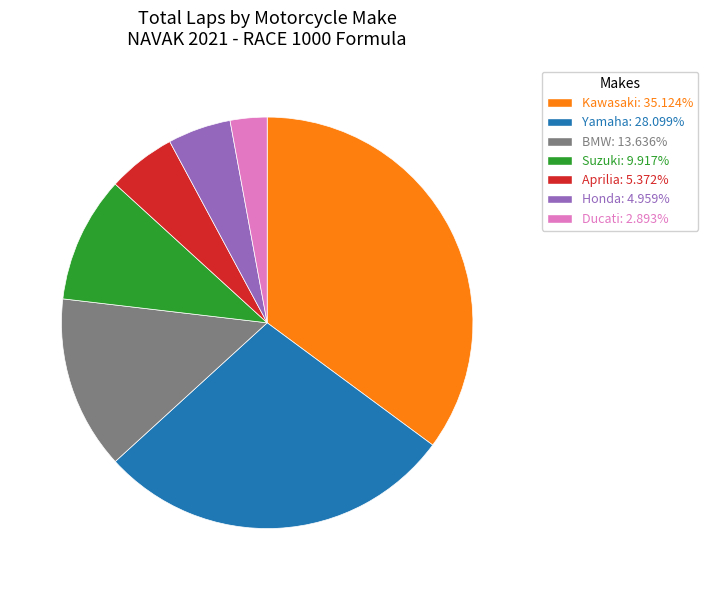

Count the number of slices in the pie.

7